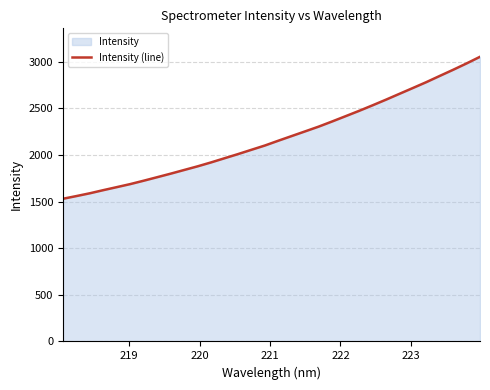

What is the difference between the maximum and minimum values?

1522.2